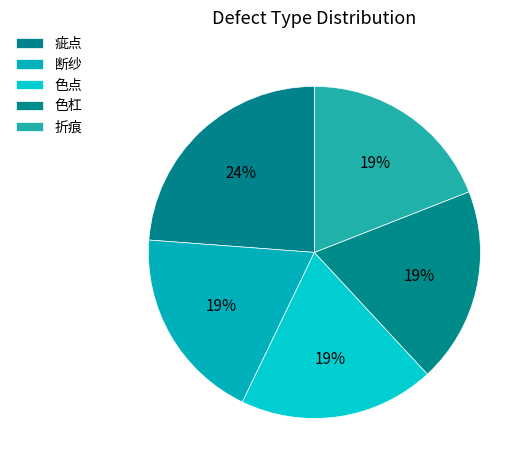

To the nearest percent, what is the combined percentage of 疵点 and 折痕?

43%